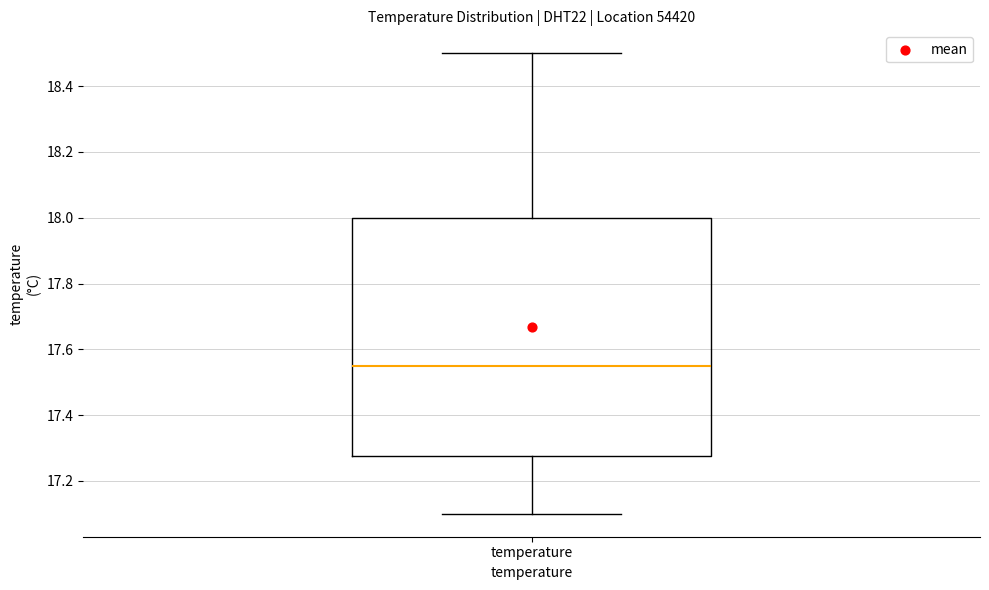

Where is the lower edge of the box for temperature on the y-axis? The values are not printed on the chart, so give them approximately, as read against the axis.

17.28